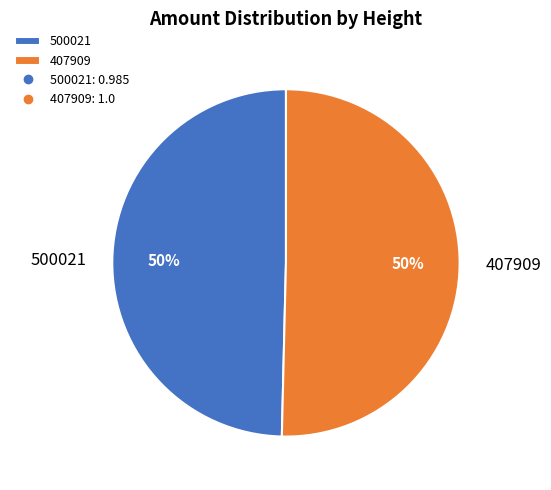

What is the majority slice?

407909